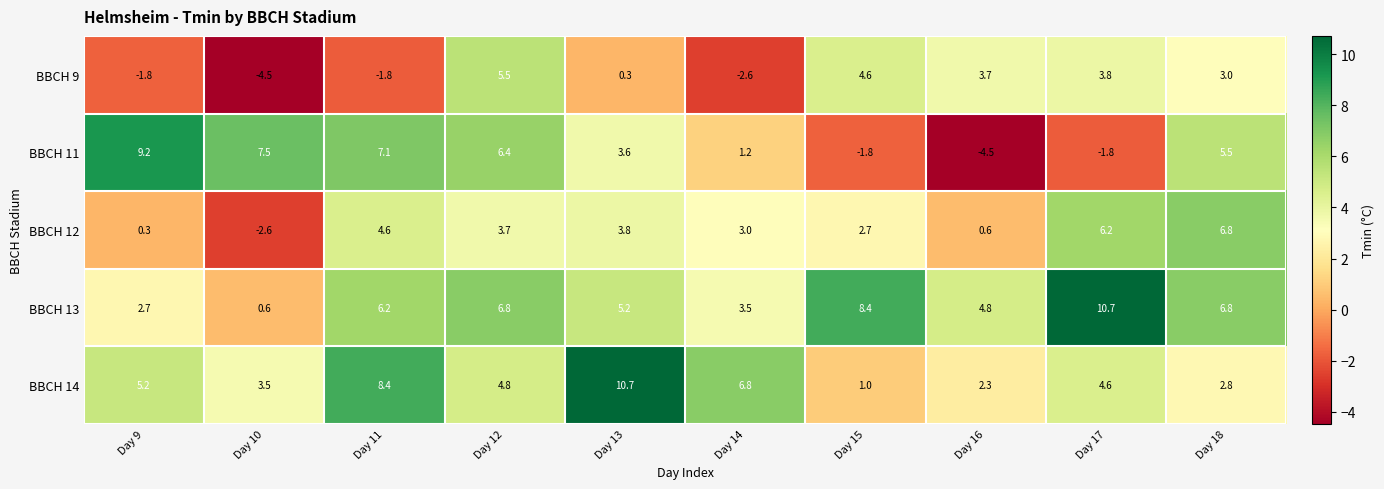

Between Day 10 and Day 18, which series saw the biggest shift?

BBCH 12